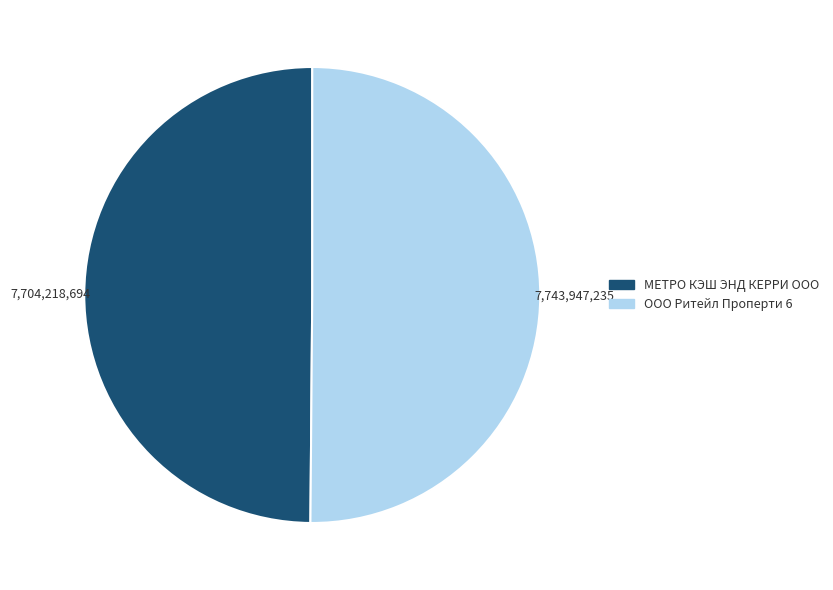

Is it true that ООО Ритейл Проперти 6 is 38% of the pie?

False